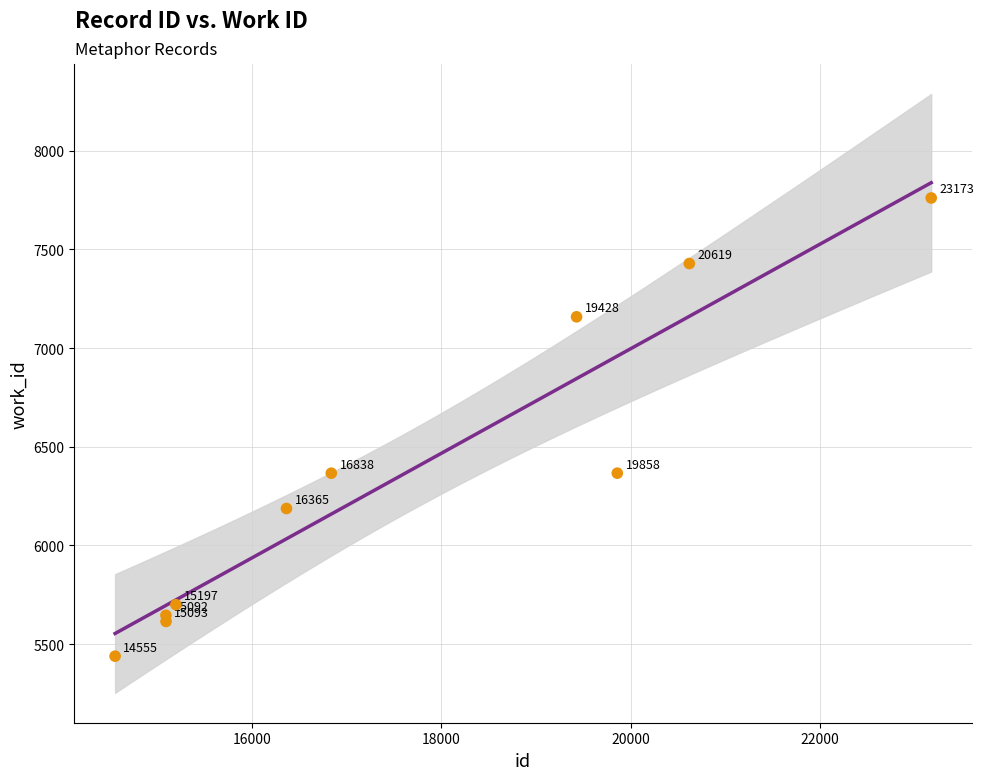

What Y value in the scatter plot is closest to 6599?

6366